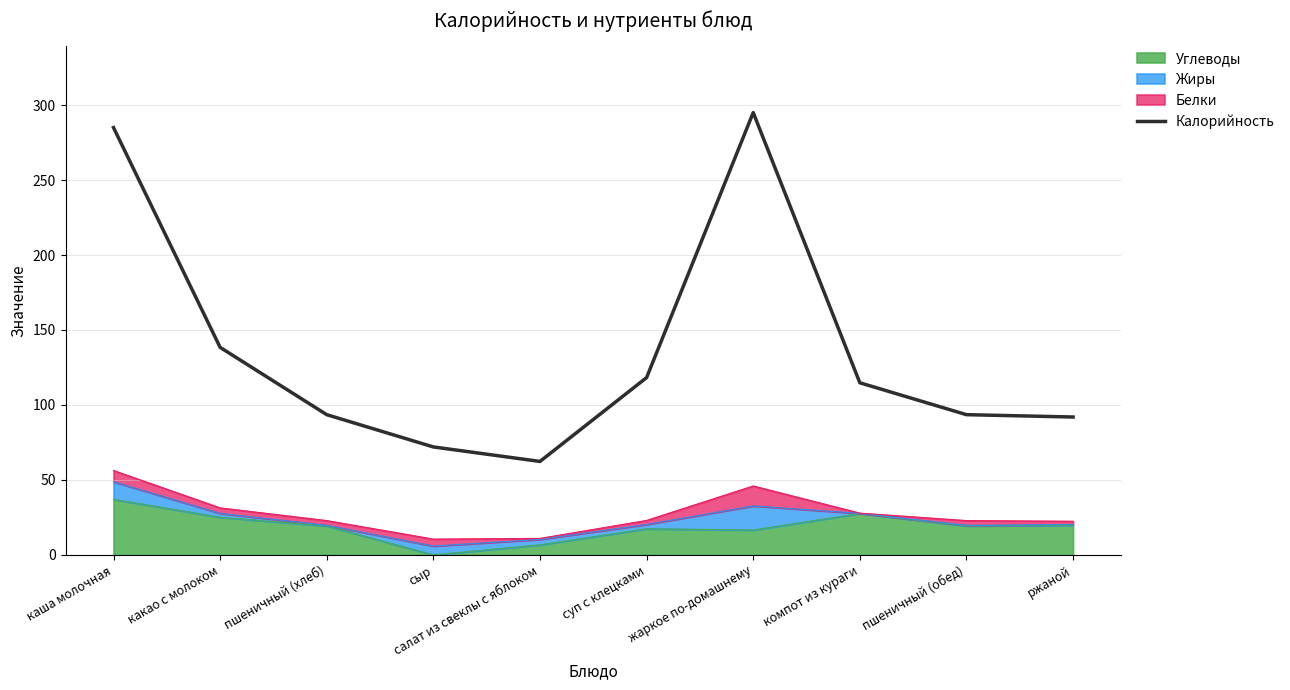

Which category has the highest value across all series?

жаркое по-домашнему